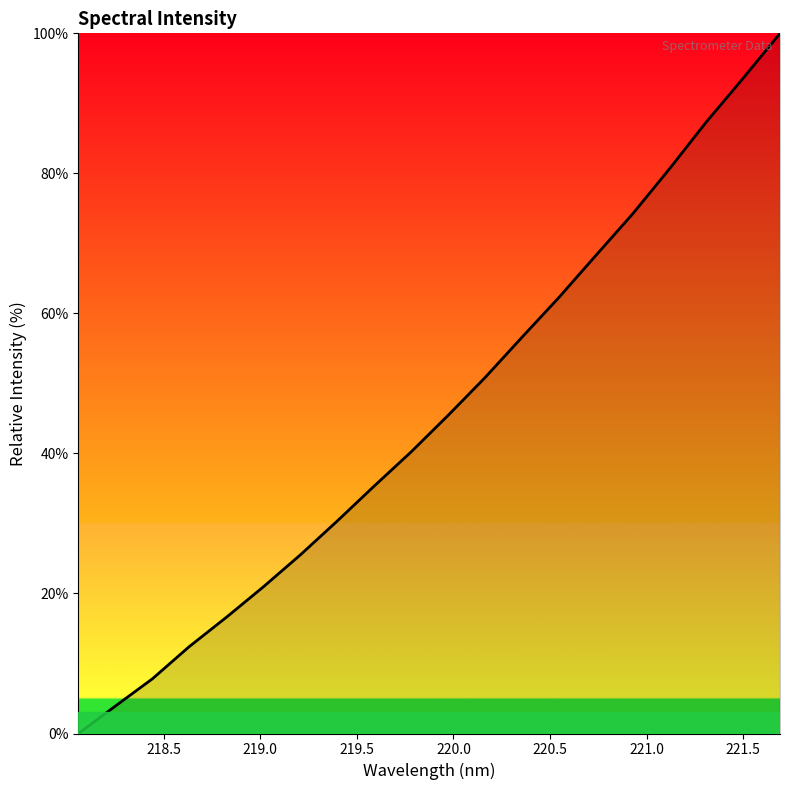

What is the maximum value shown in the chart?

100.0